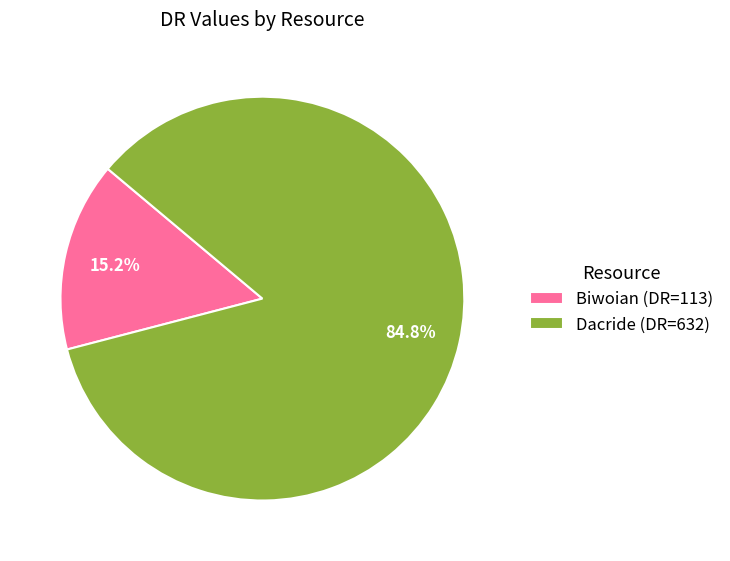

Between Dacride (DR=632) and Biwoian (DR=113), which is larger?

Dacride (DR=632)